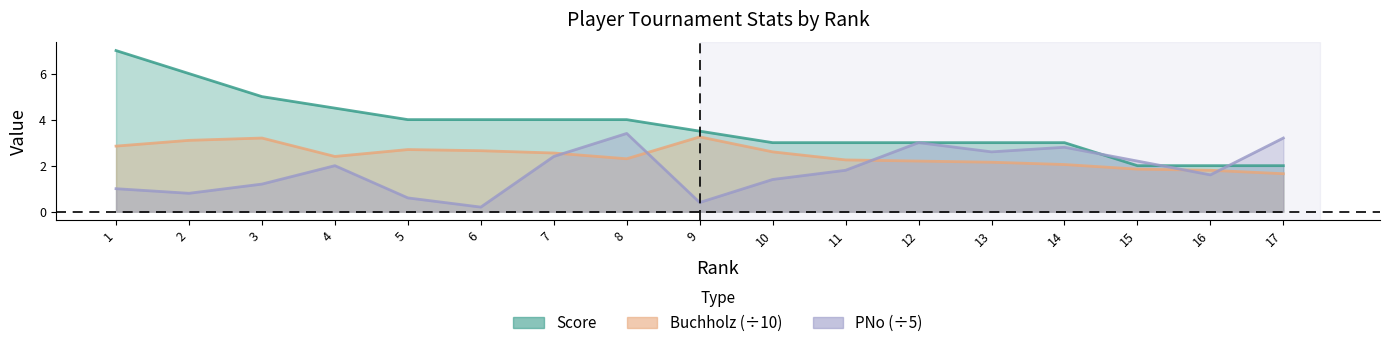

Reading right to left, what are all the values shown in this chart?

Score: 2.0	2.0	2.0	3.0	3.0	3.0	3.0	3.0	3.5	4.0	4.0	4.0	4.0	4.5	5.0	6.0	7.0
Buchholz: 1.6	1.8	1.9	2.0	2.1	2.2	2.2	2.6	3.2	2.3	2.5	2.6	2.7	2.4	3.2	3.1	2.9
PNo: 3.2	1.6	2.2	2.8	2.6	3.0	1.8	1.4	0.4	3.4	2.4	0.2	0.6	2.0	1.2	0.8	1.0